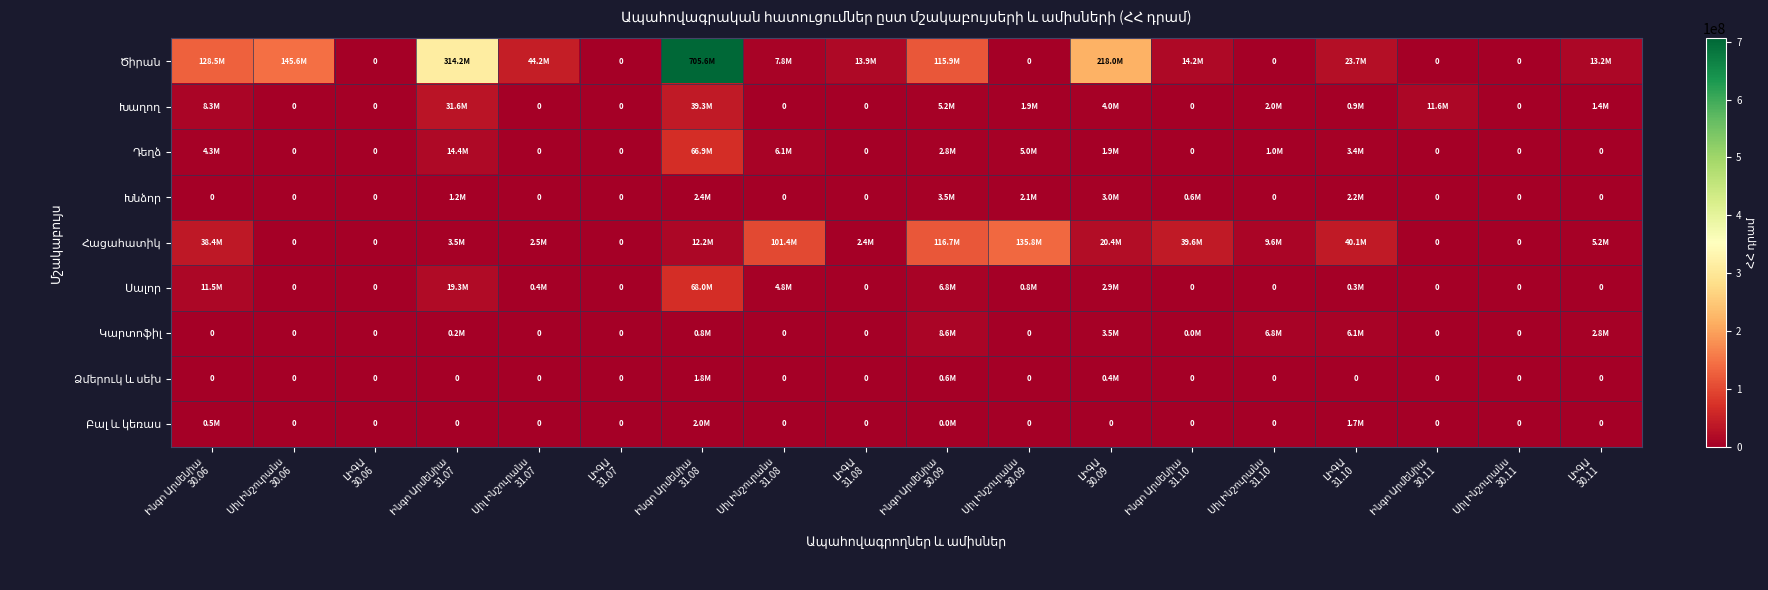

What is the maximum value for Սալոր?

67985495